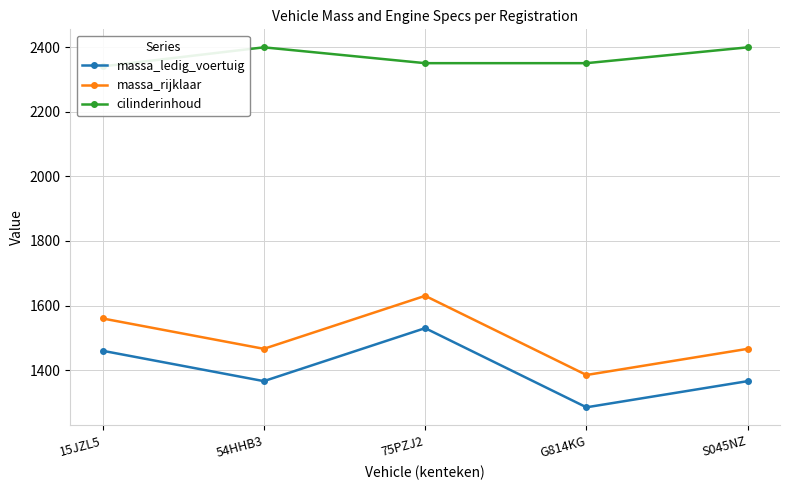

Which label corresponds to the smallest value in the chart?

G814KG